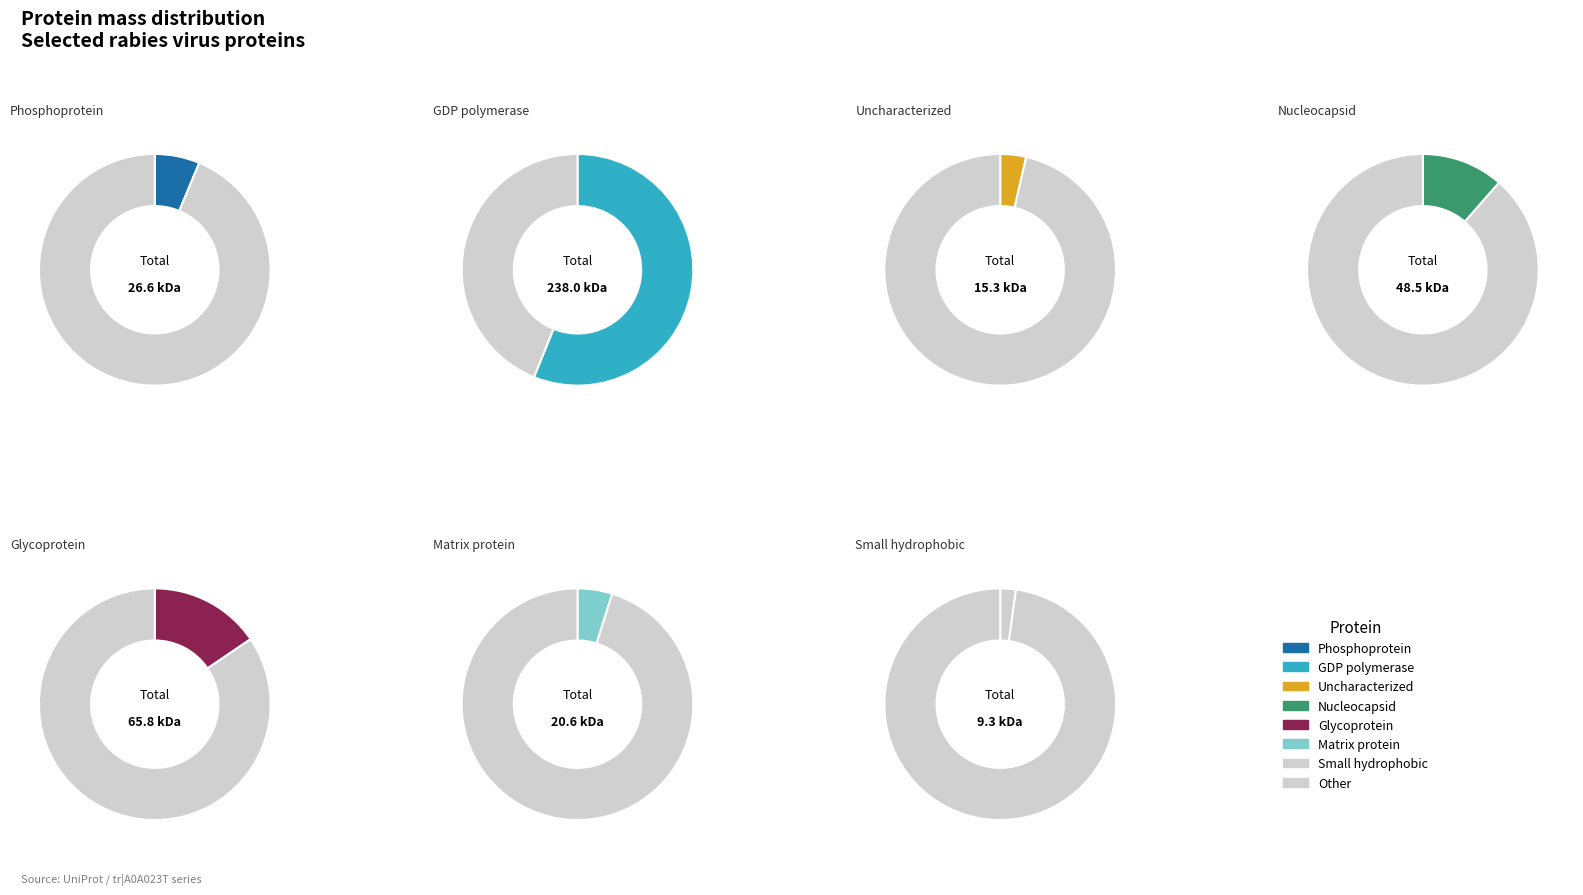

To the nearest percent, what is the difference between the A0A023T1K6 and A0A023T3Q1 slice percentages?

51%